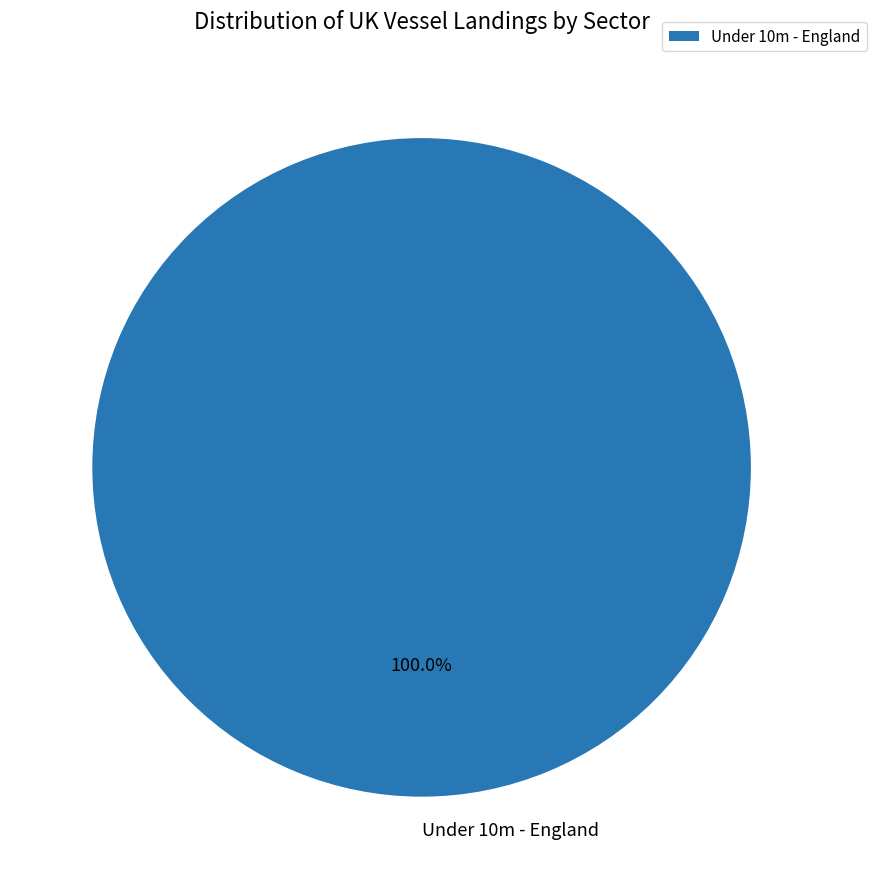

Rank the categories by value from highest to lowest.

Under 10m - England